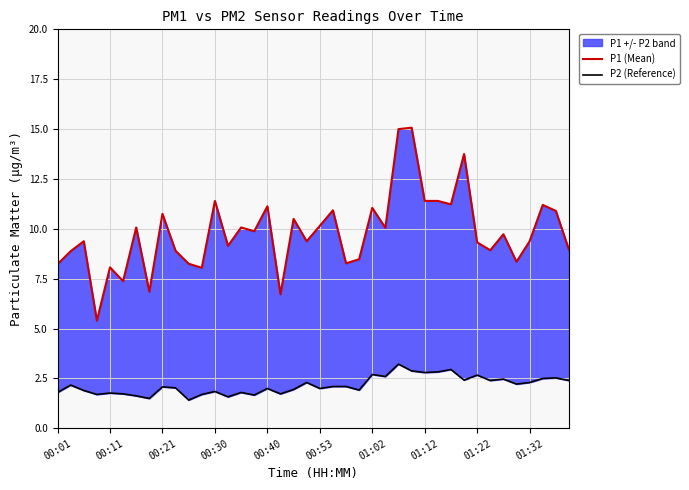

How many values in the P1 (Mean) series exceed 9?

25